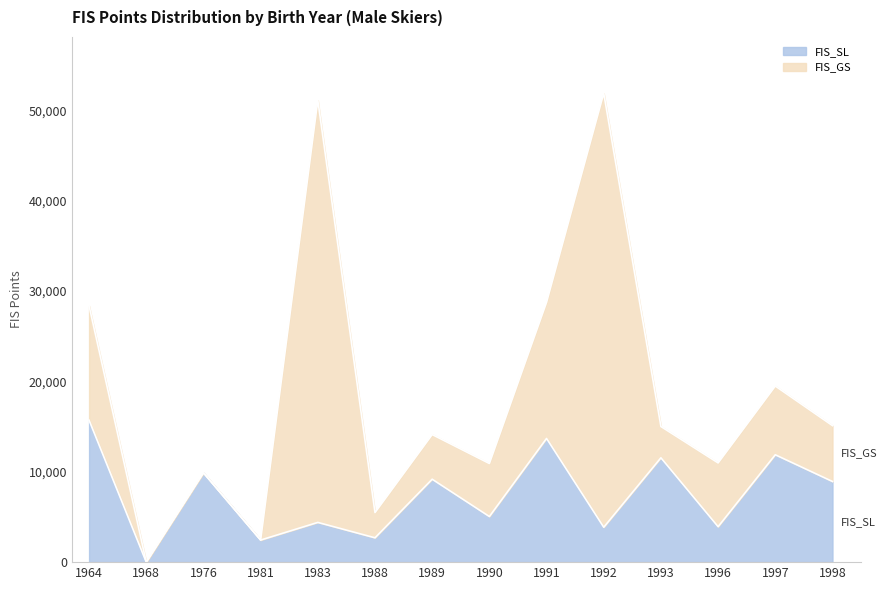

Count the number of values greater than 8927.

6